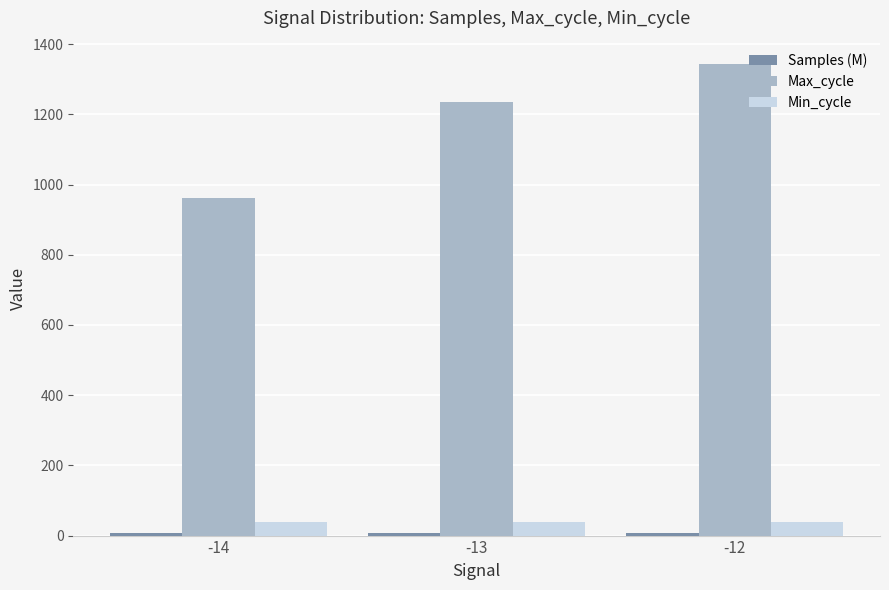

What is the minimum value for Max_cycle?

961.0